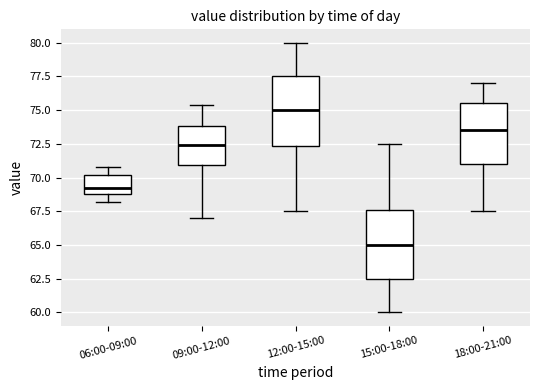

Which box's median line is the lowest?

15:00-18:00